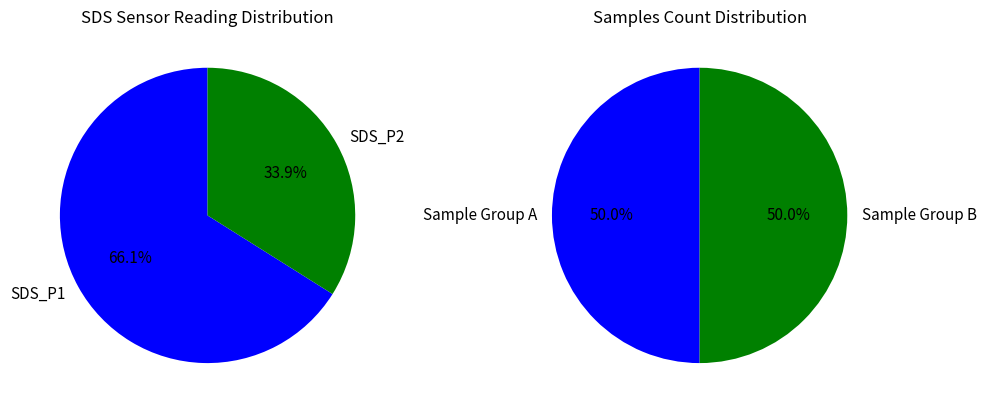

To the nearest percent, what is the difference between the largest and smallest slice percentages?

32%